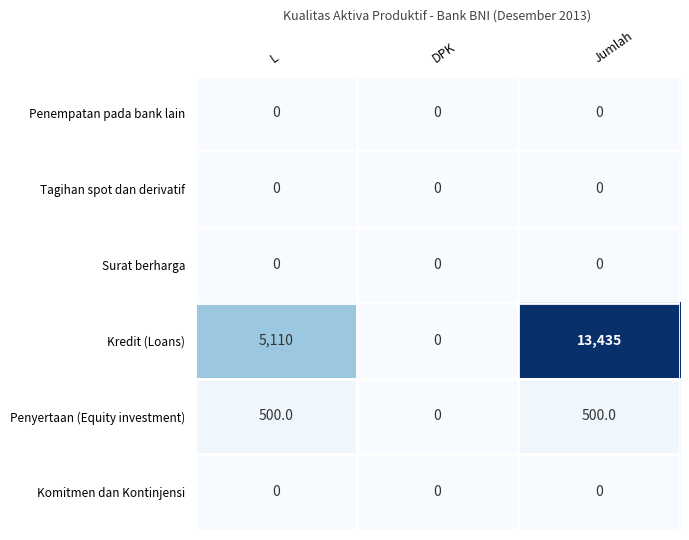

What is the difference between the highest and lowest values at L?

5110